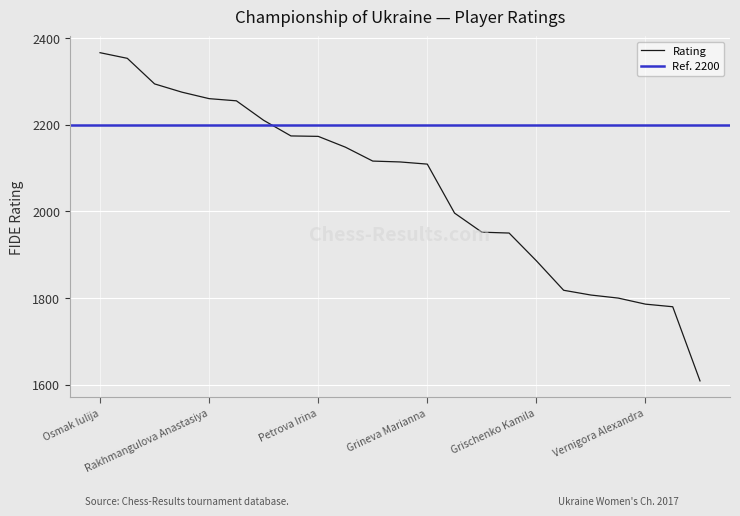

Count the number of categories in the chart.

23